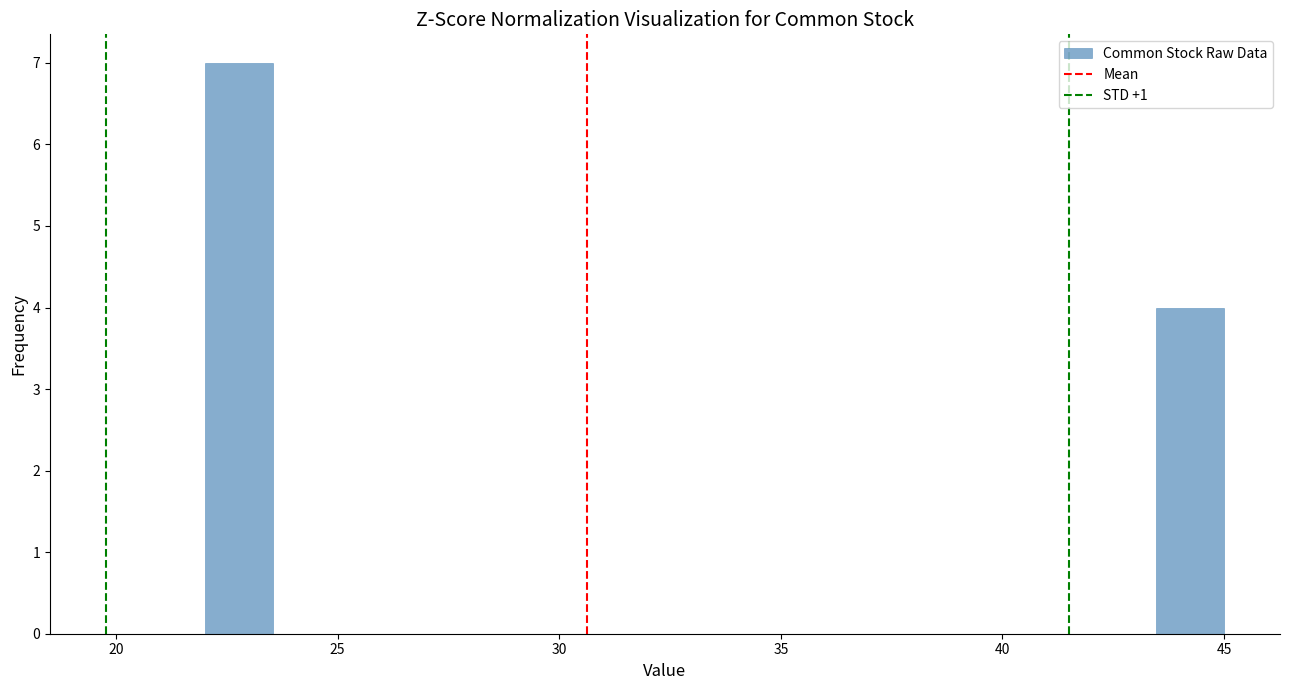

Read against the x-axis, roughly where is the centre of the tallest bar?

23.0